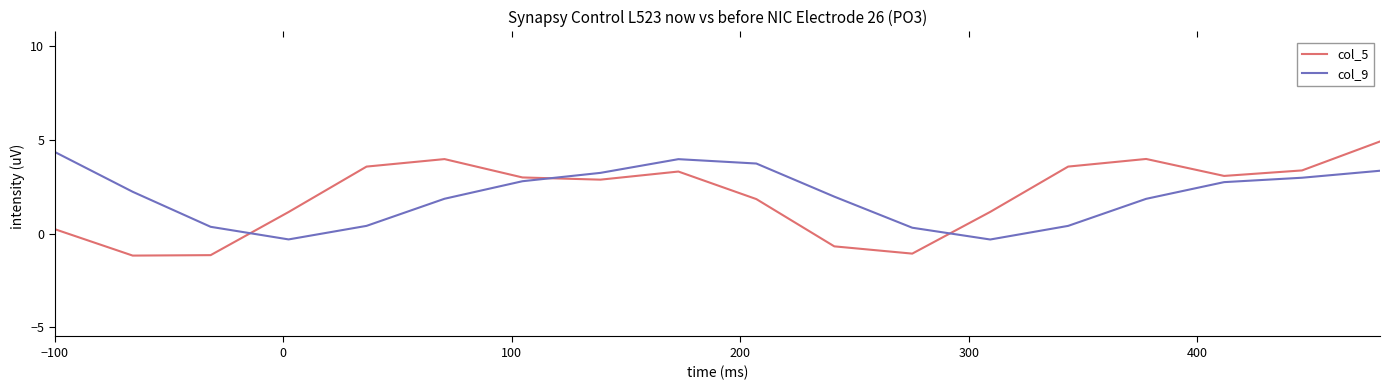

True or false: col_9 and col_5 cross at least once.

True